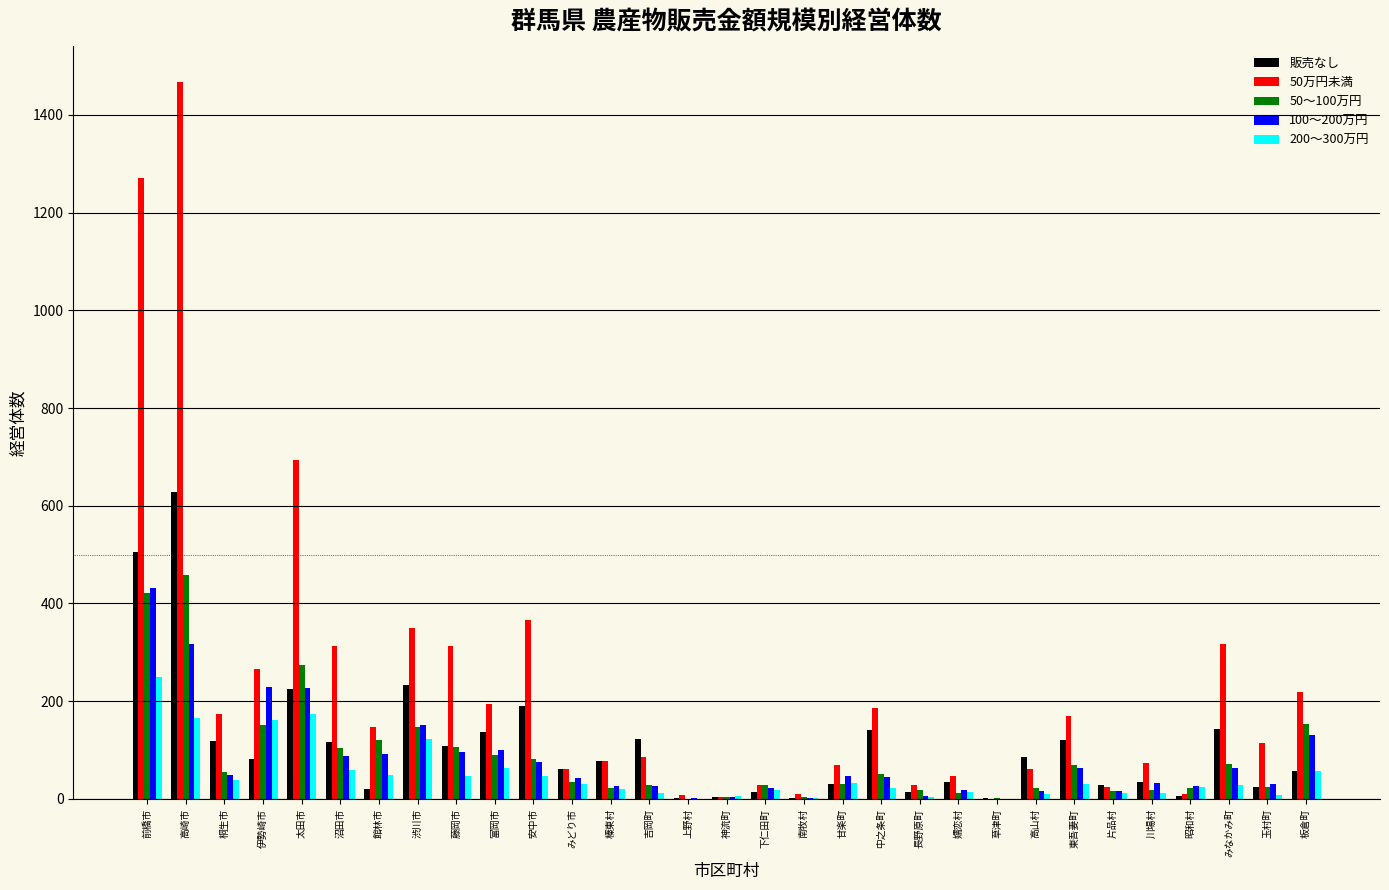

At which category is the sum across all series the highest?

高崎市